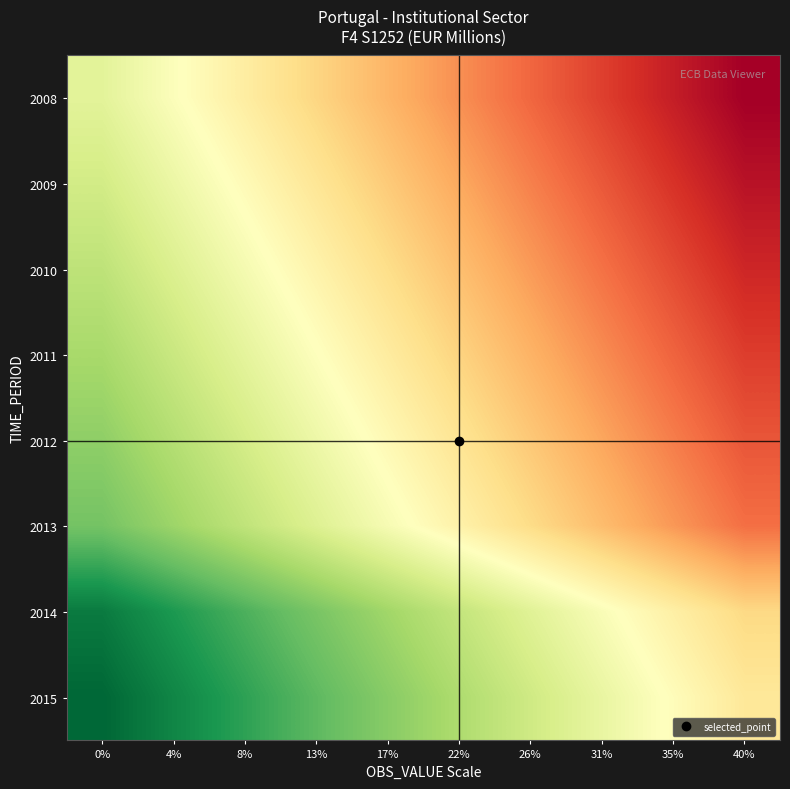

Reading left to right, list all the values displayed in this chart.

2008: 0%=0.6	4%=0.5	8%=0.4	13%=0.4	17%=0.3	22%=0.3	26%=0.2	31%=0.1	35%=0.1	40%=0.0
2009: 0%=0.6	4%=0.5	8%=0.5	13%=0.4	17%=0.4	22%=0.3	26%=0.2	31%=0.2	35%=0.1	40%=0.0
2010: 0%=0.7	4%=0.6	8%=0.5	13%=0.5	17%=0.4	22%=0.3	26%=0.3	31%=0.2	35%=0.1	40%=0.1
2011: 0%=0.7	4%=0.6	8%=0.6	13%=0.5	17%=0.4	22%=0.4	26%=0.3	31%=0.2	35%=0.2	40%=0.1
2012: 0%=0.7	4%=0.7	8%=0.6	13%=0.5	17%=0.5	22%=0.4	26%=0.4	31%=0.3	35%=0.2	40%=0.2
2013: 0%=0.8	4%=0.7	8%=0.6	13%=0.6	17%=0.5	22%=0.5	26%=0.4	31%=0.3	35%=0.3	40%=0.2
2014: 0%=1.0	4%=0.9	8%=0.8	13%=0.8	17%=0.7	22%=0.6	26%=0.6	31%=0.5	35%=0.5	40%=0.4
2015: 0%=1.0	4%=0.9	8%=0.9	13%=0.8	17%=0.7	22%=0.7	26%=0.6	31%=0.6	35%=0.5	40%=0.4